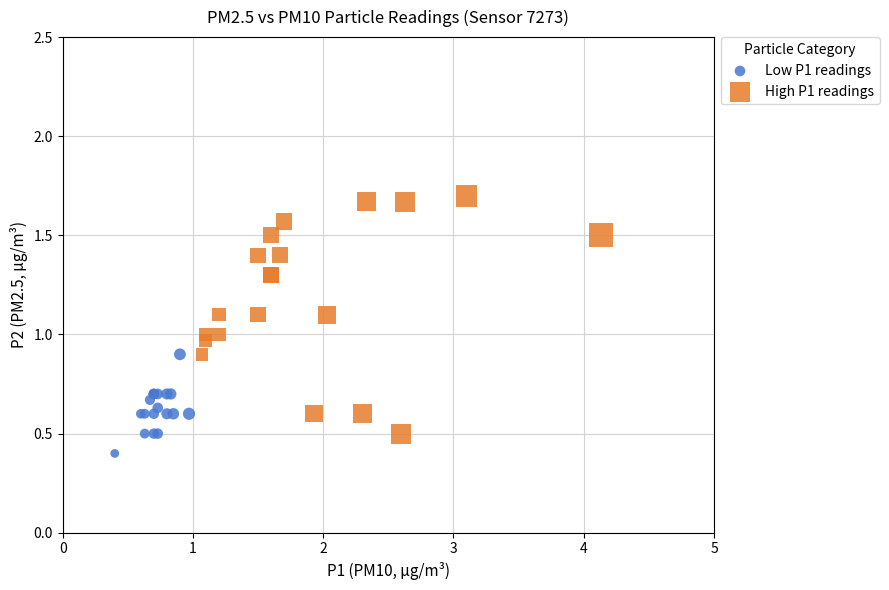

Which series has the widest spread of Y values?

High P1 readings